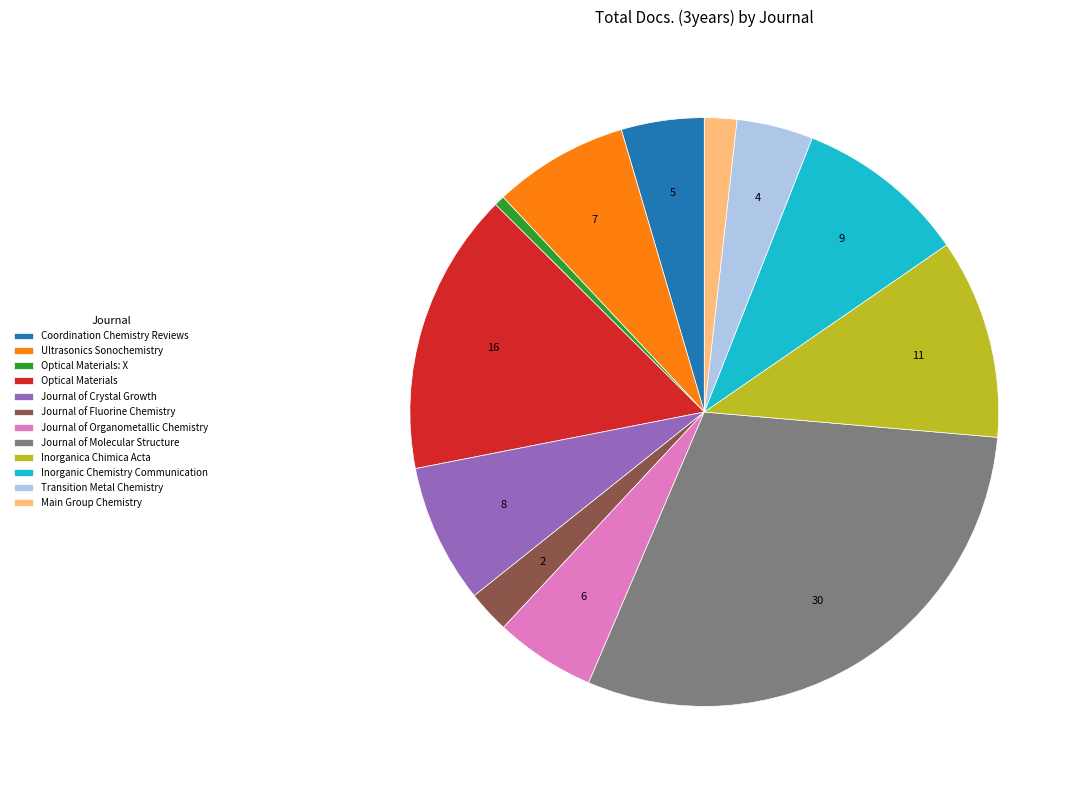

Is there a majority slice in this chart?

No